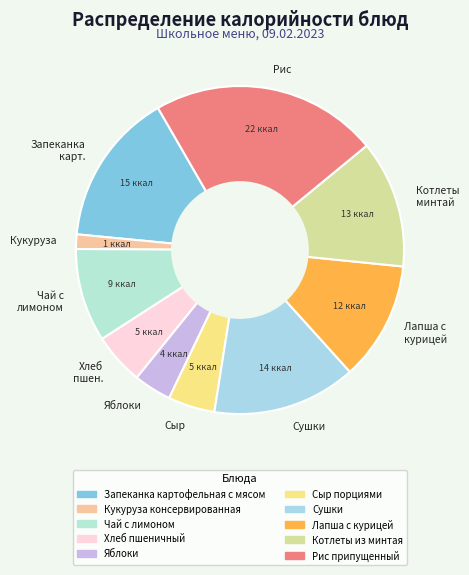

How many segments does this pie chart have?

10